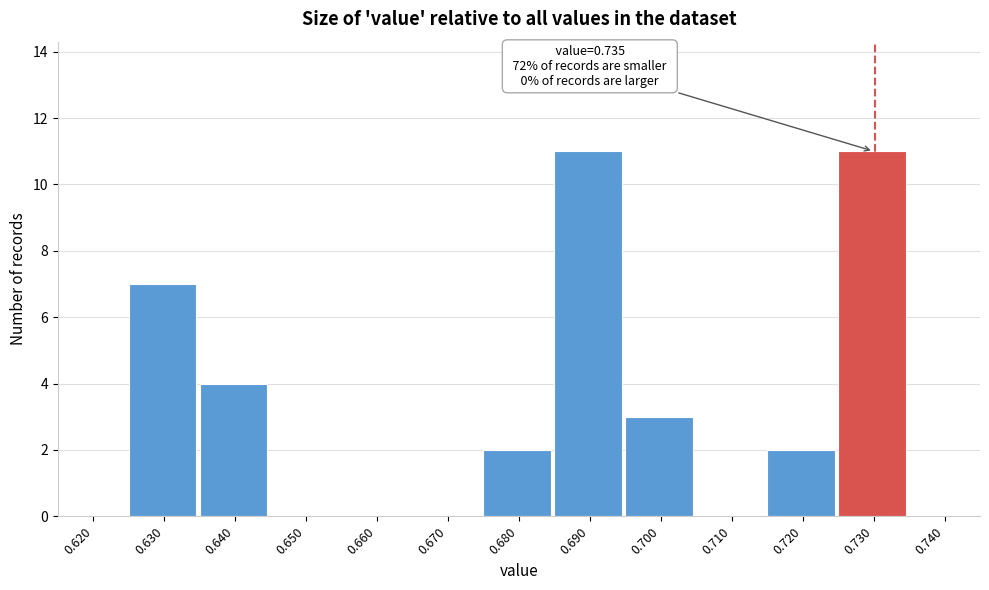

Reading left to right, extract all data points from this chart.

0.620=0	0.630=7	0.640=4	0.650=0	0.660=0	0.670=0	0.680=2	0.690=11	0.700=3	0.710=0	0.720=2	0.730=11	0.740=0